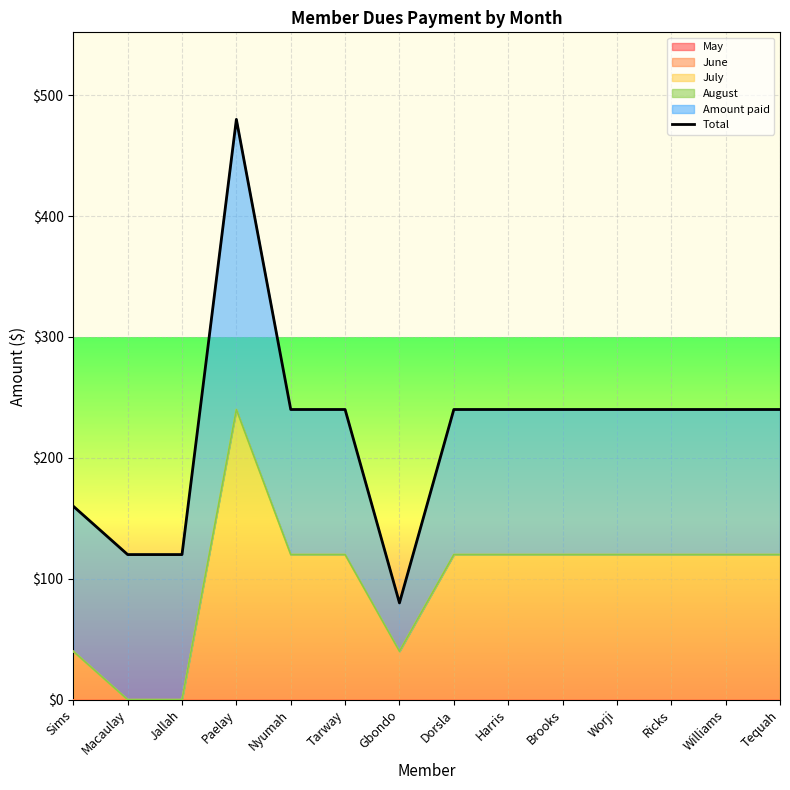

How many lines are shown in the chart?

1